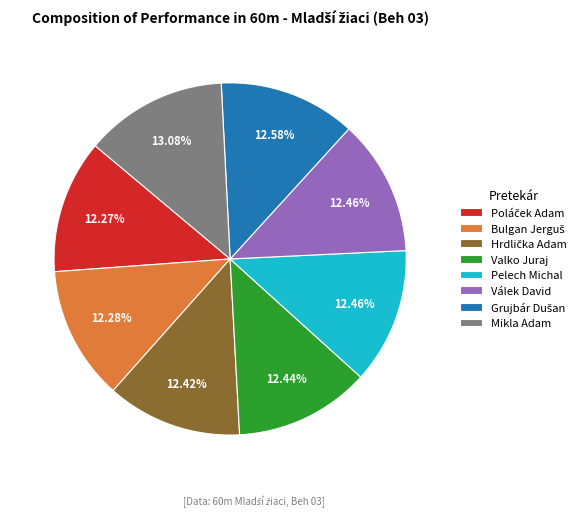

Is it true that Valko Juraj is 12% of the pie?

True